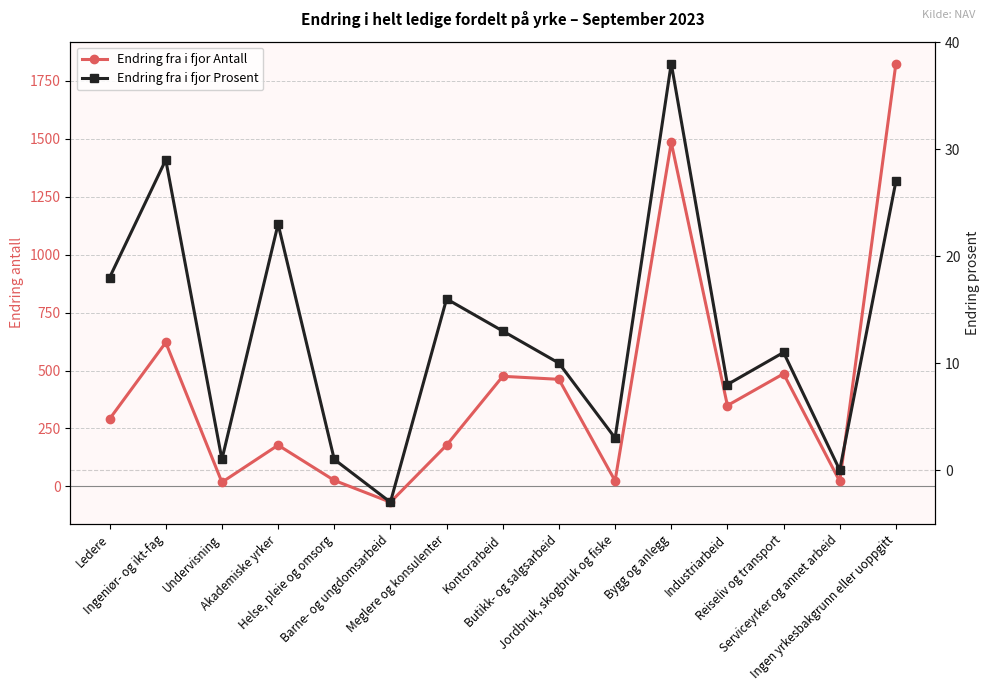

What is the difference between the maximum and minimum values in the Endring fra i fjor Prosent series?

41